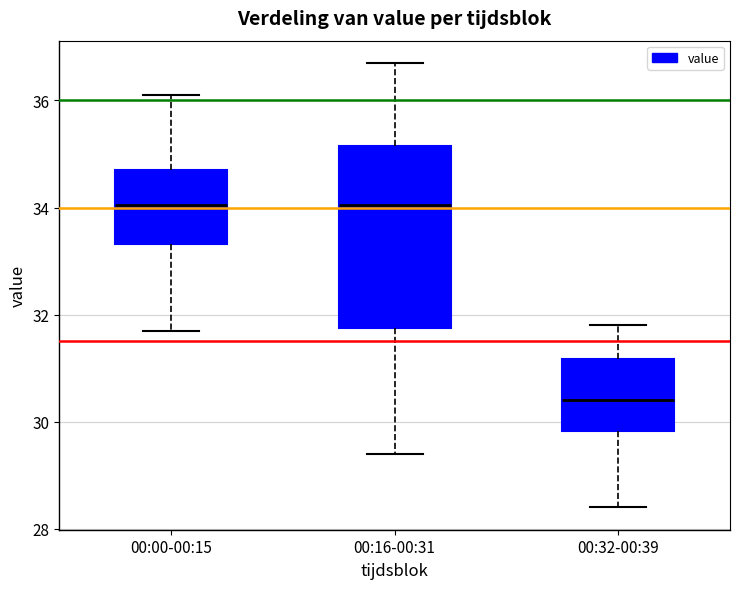

Where does the median line of the box for 00:16-00:31 sit on the y-axis? The values are not printed on the chart, so give them approximately, as read against the axis.

34.0